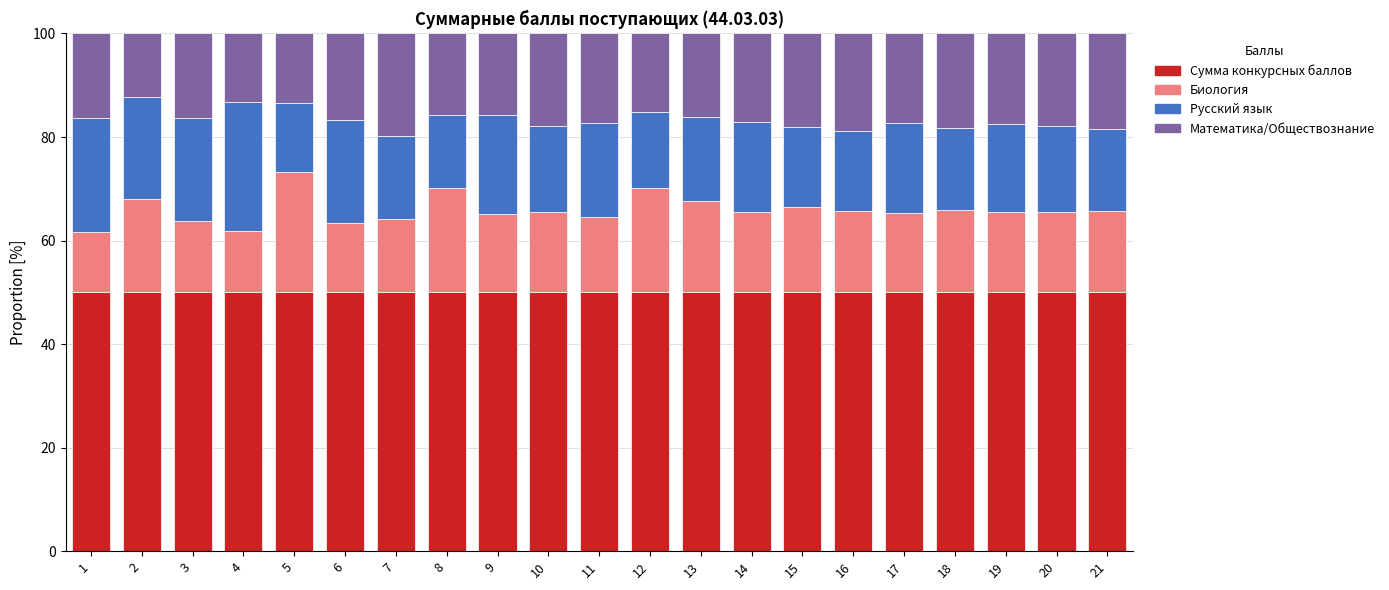

The Сумма конкурсных баллов series shows 77.5 at 15. True or false?

False